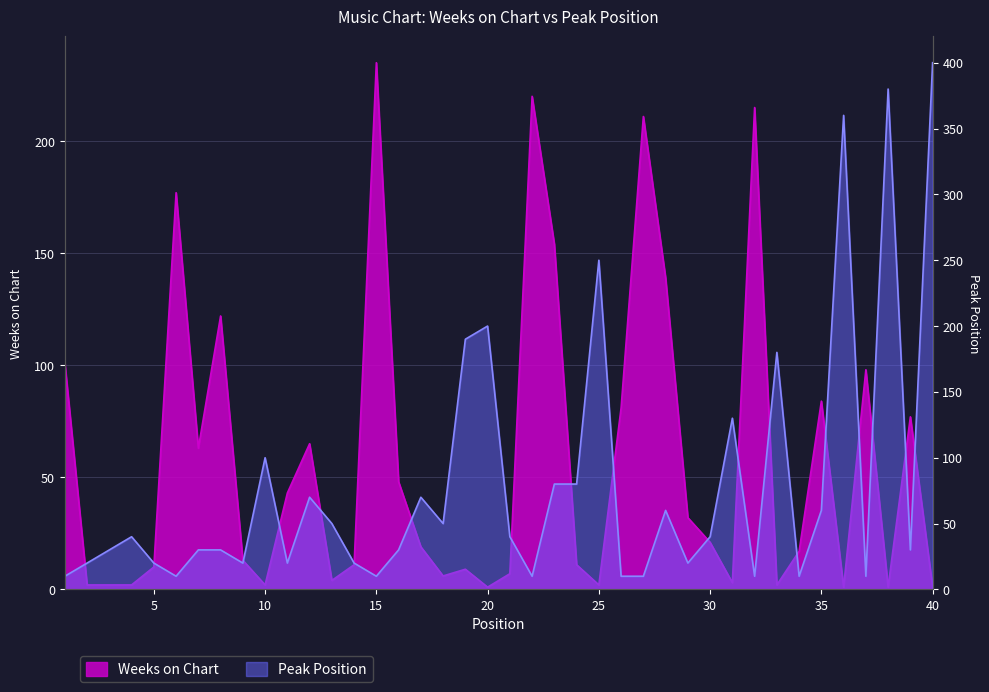

In Weeks on Chart, how many points are lower than both neighbors (excluding endpoints)?

10